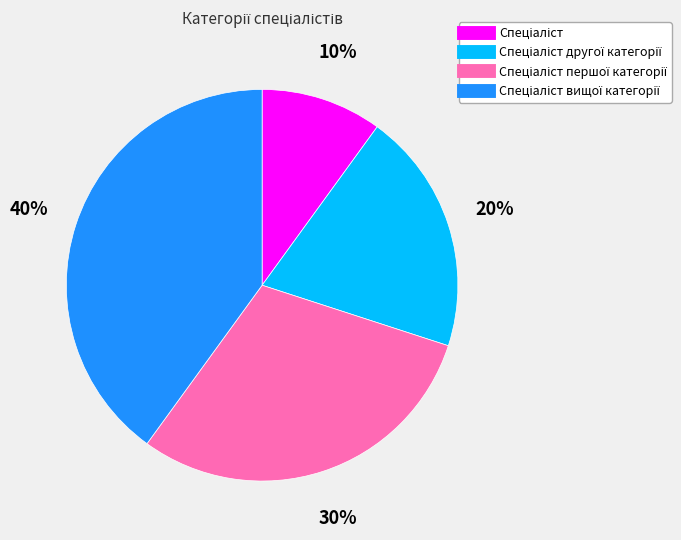

Does any single category account for the majority?

No